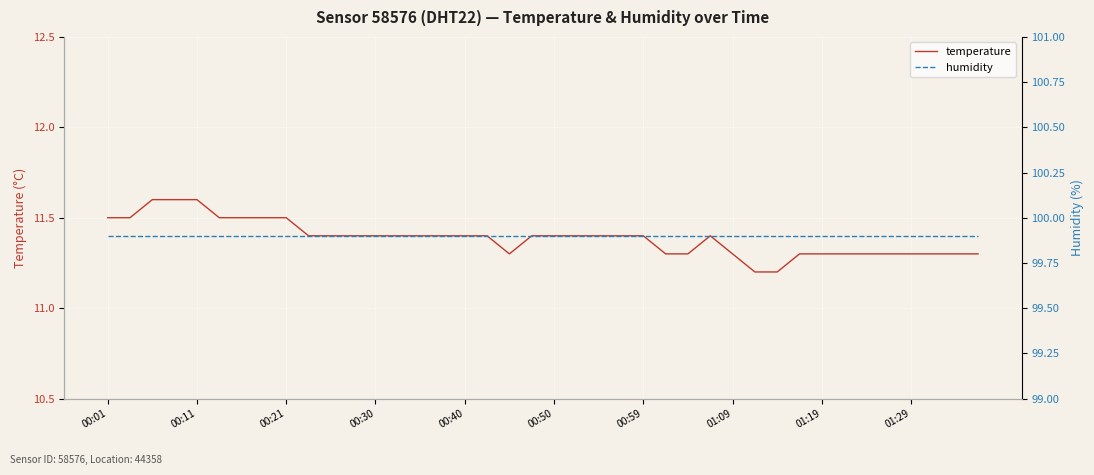

What is the lowest value of the temperature series?

11.2